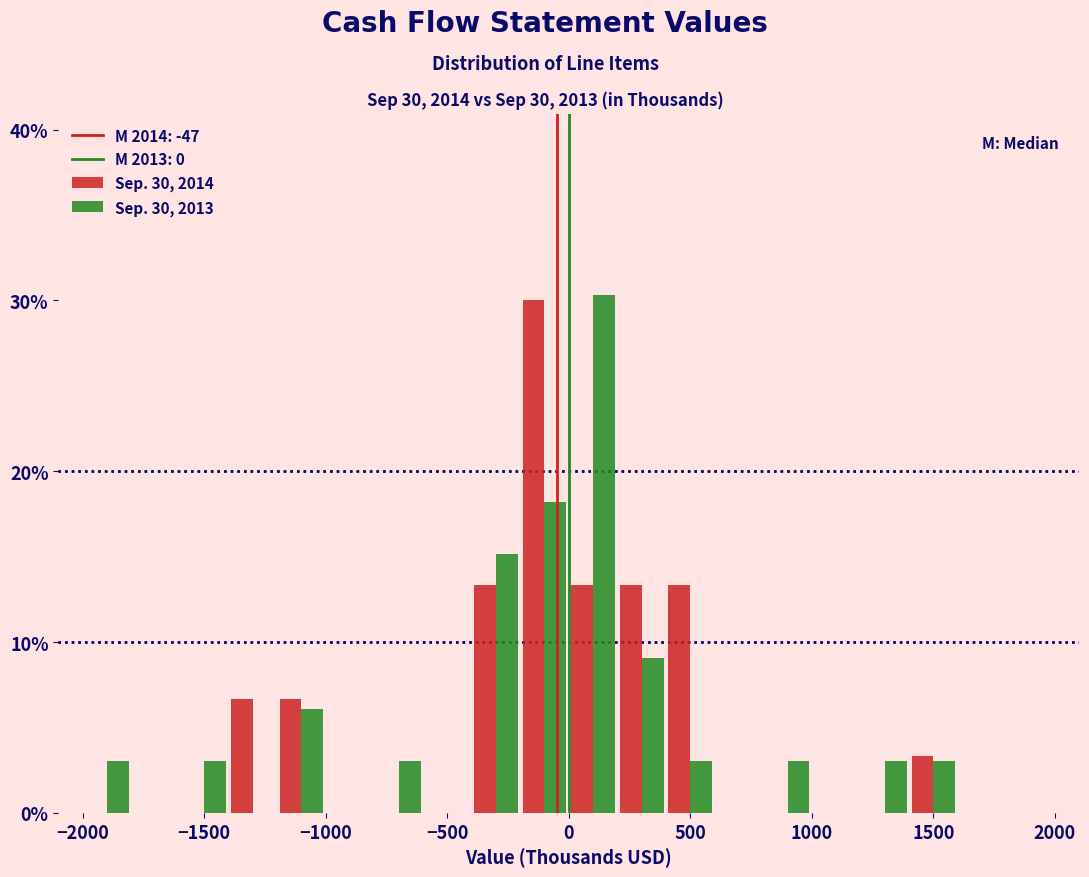

In the Sep. 30, 2014 series, which range on the x-axis has the tallest bar?

-200 to 0